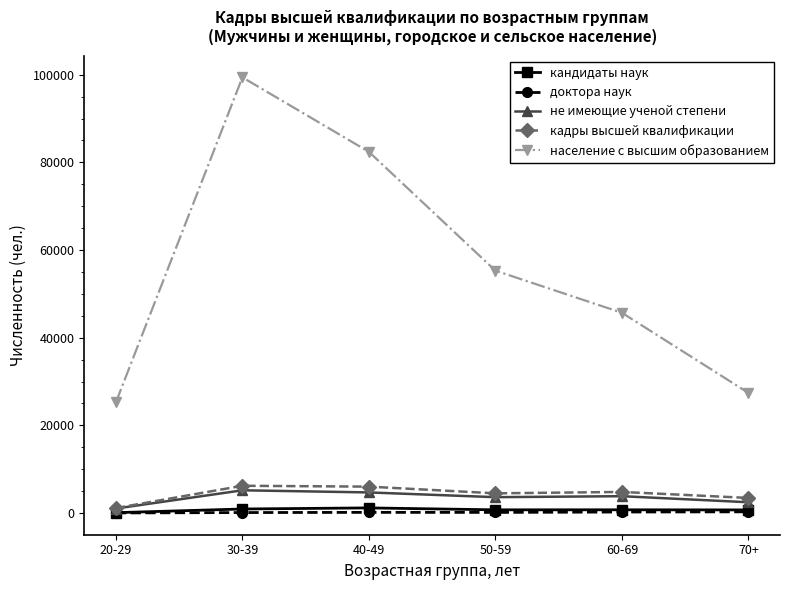

What are all the series names shown in the legend?

кандидаты наук, доктора наук, не имеющие ученой степени, кадры высшей квалификации, население с высшим образованием